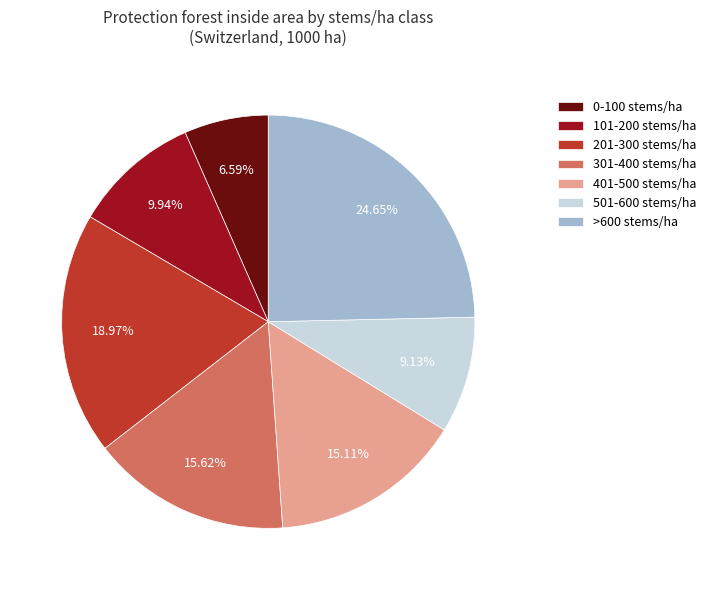

Which slice is the largest?

>600 stems/ha